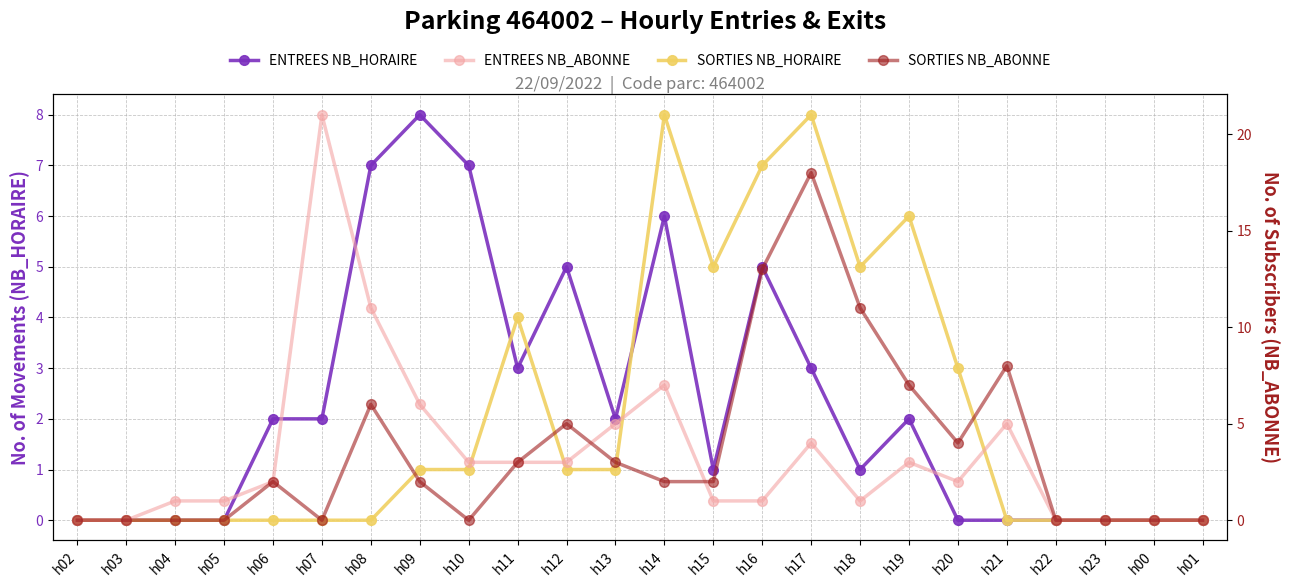

Between h00 and h03, which is larger?

h00